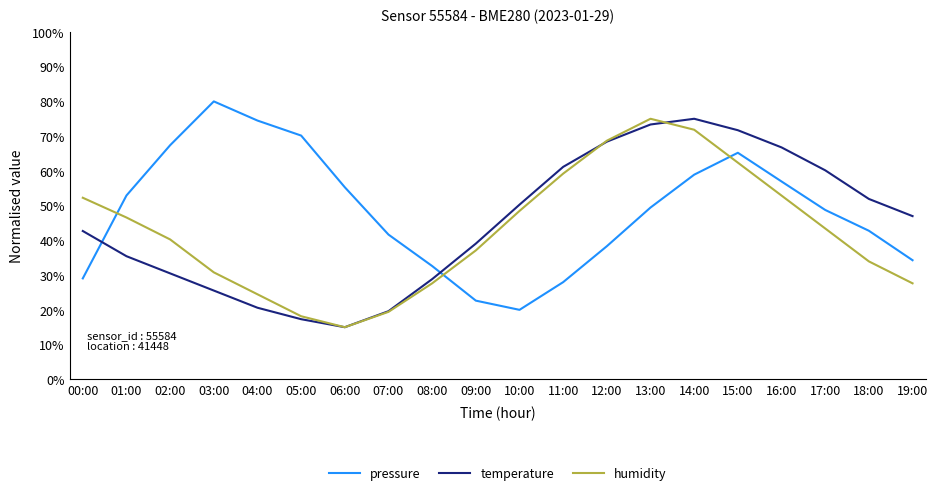

What is the maximum value shown in the chart?

80.0